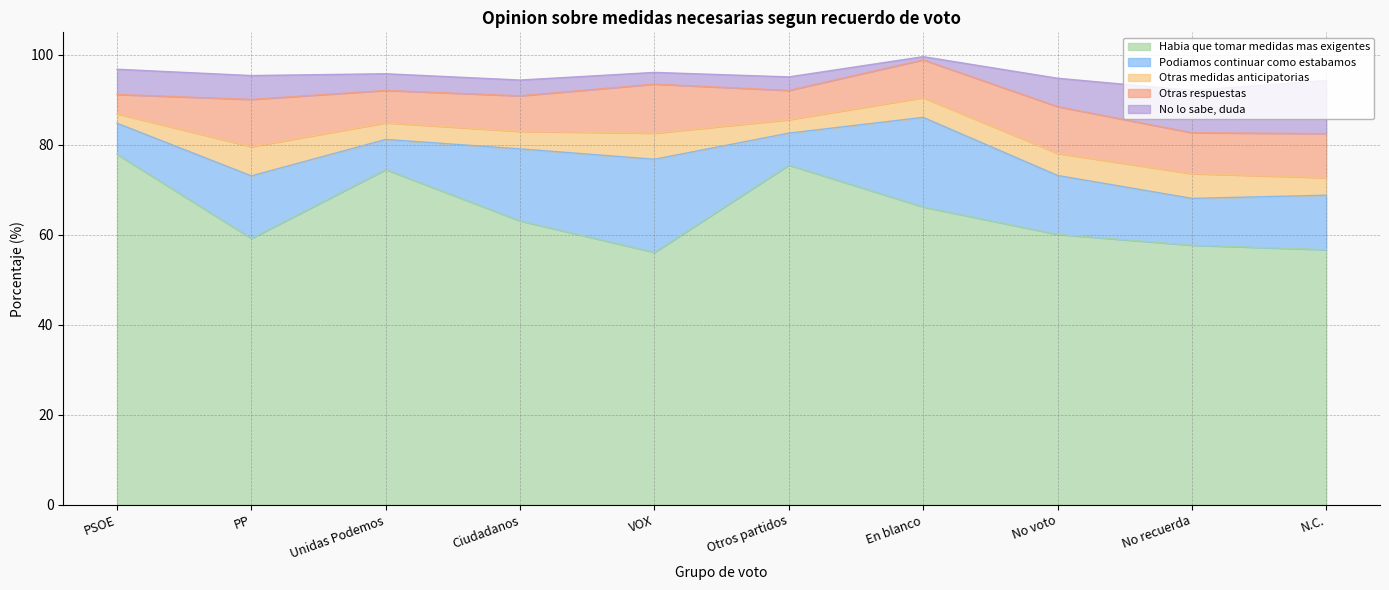

True or false: No lo sabe, duda and Habia que tomar medidas mas exigentes intersect in this chart.

False